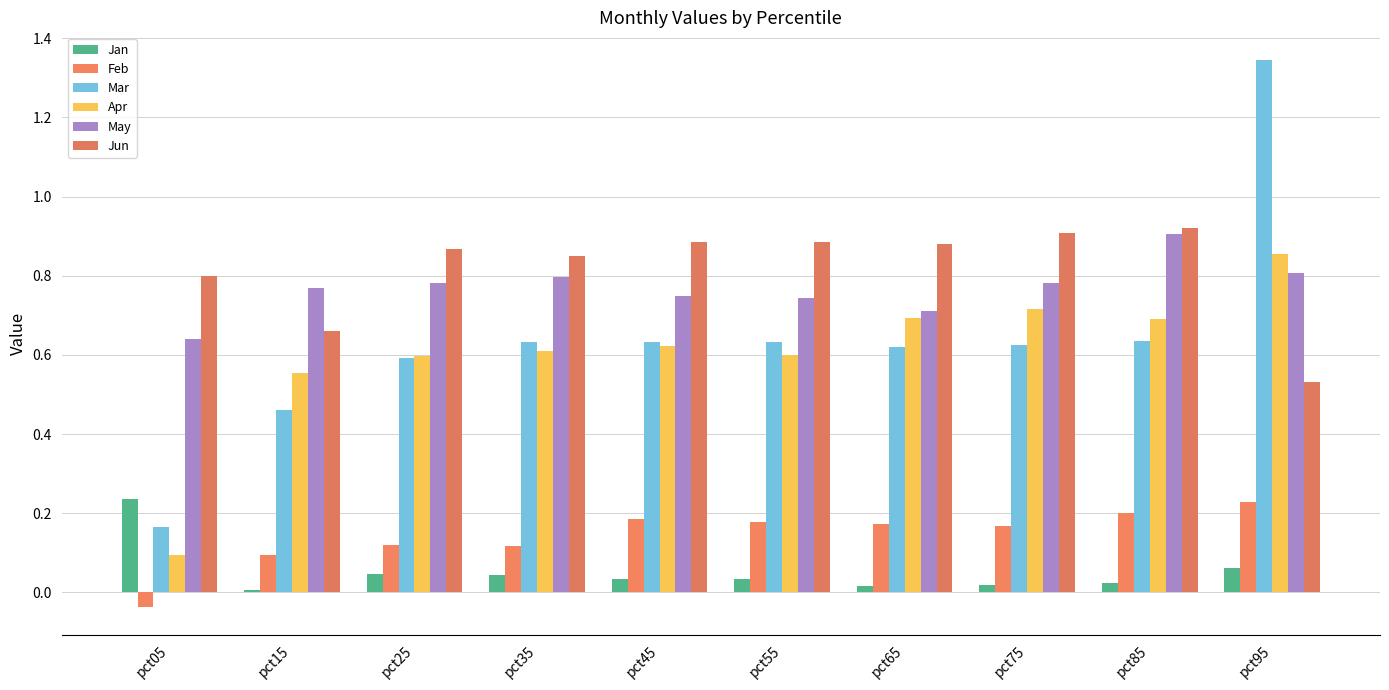

Rank the series by their maximum value, from highest to lowest.

Mar, Jun, May, Apr, Jan, Feb